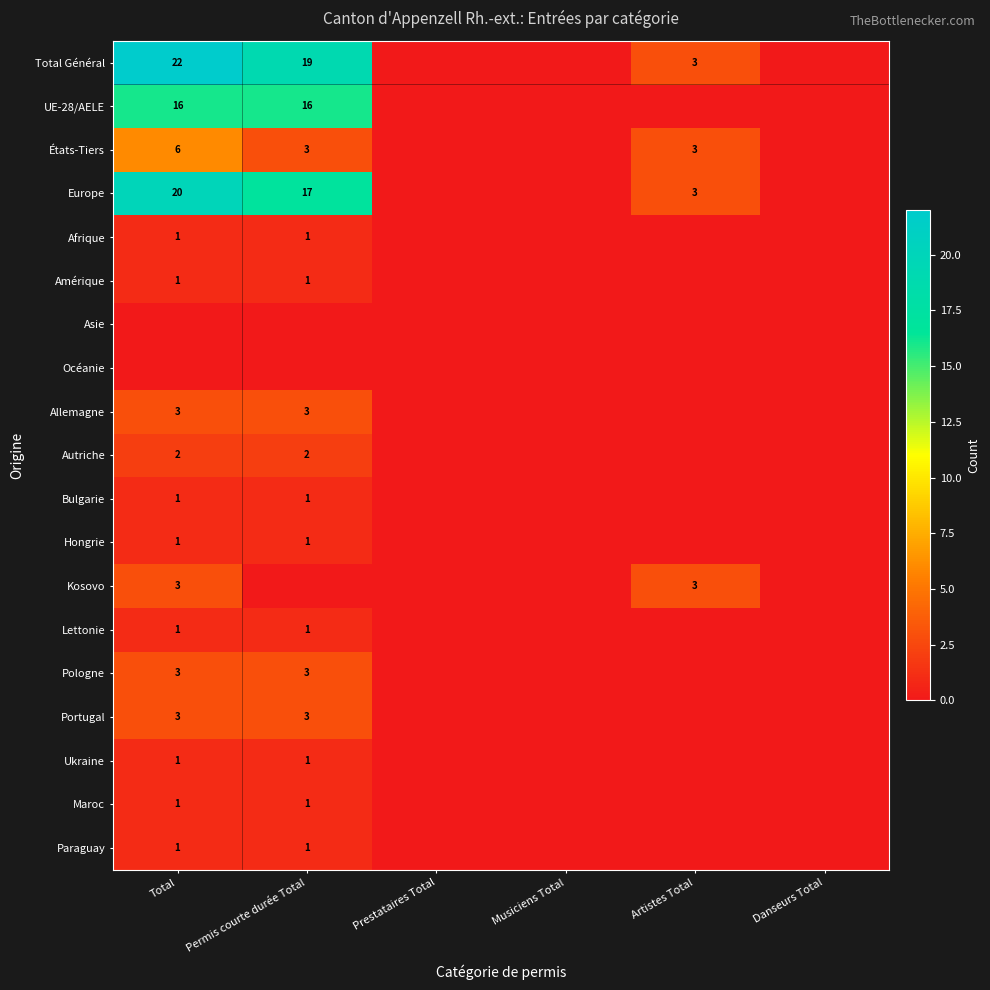

Count the number of categories in the chart.

6